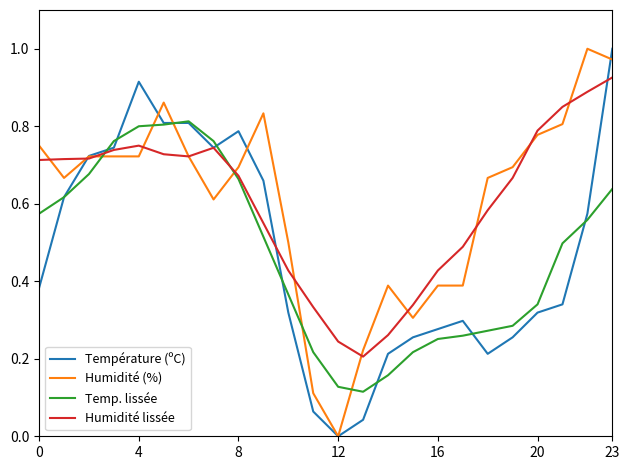

What is the difference between the second highest and second lowest values in the Humidité lissée series?

0.6